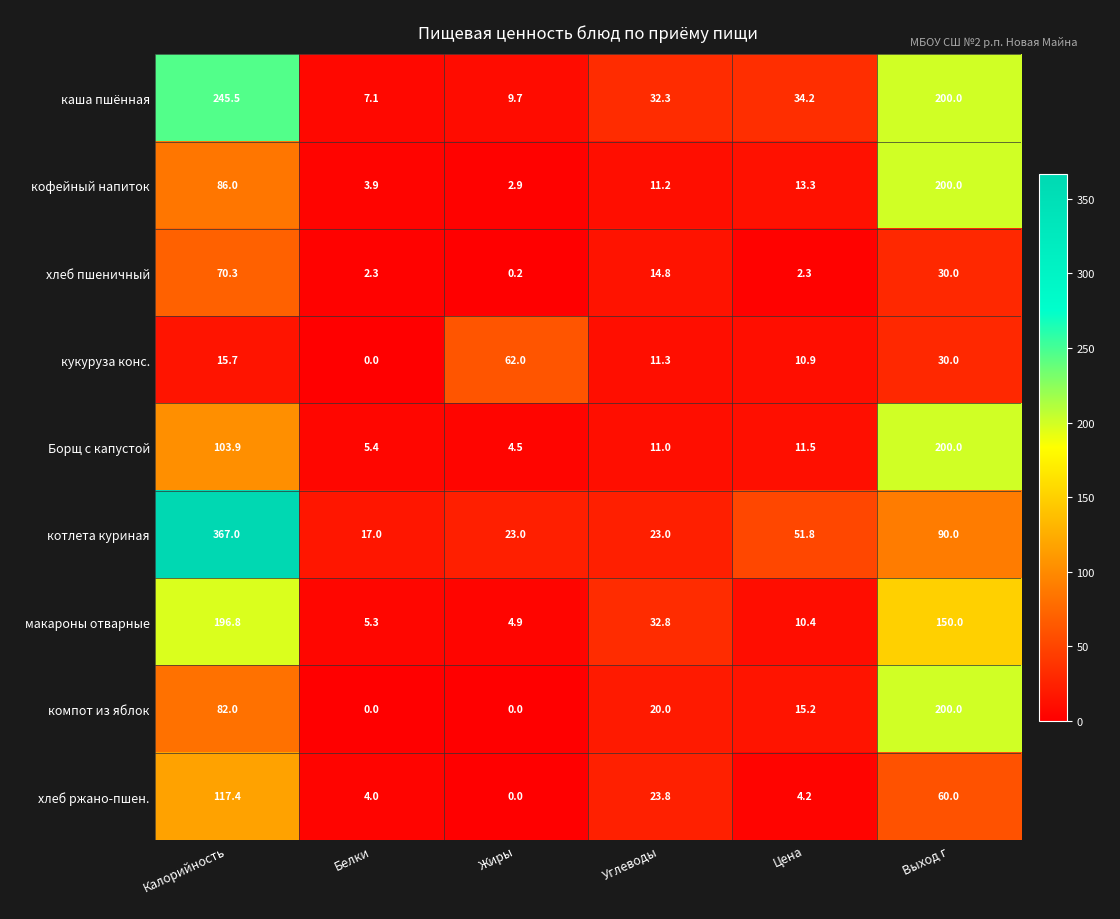

Is it true that компот из яблок equals 121.1 at Калорийность?

False